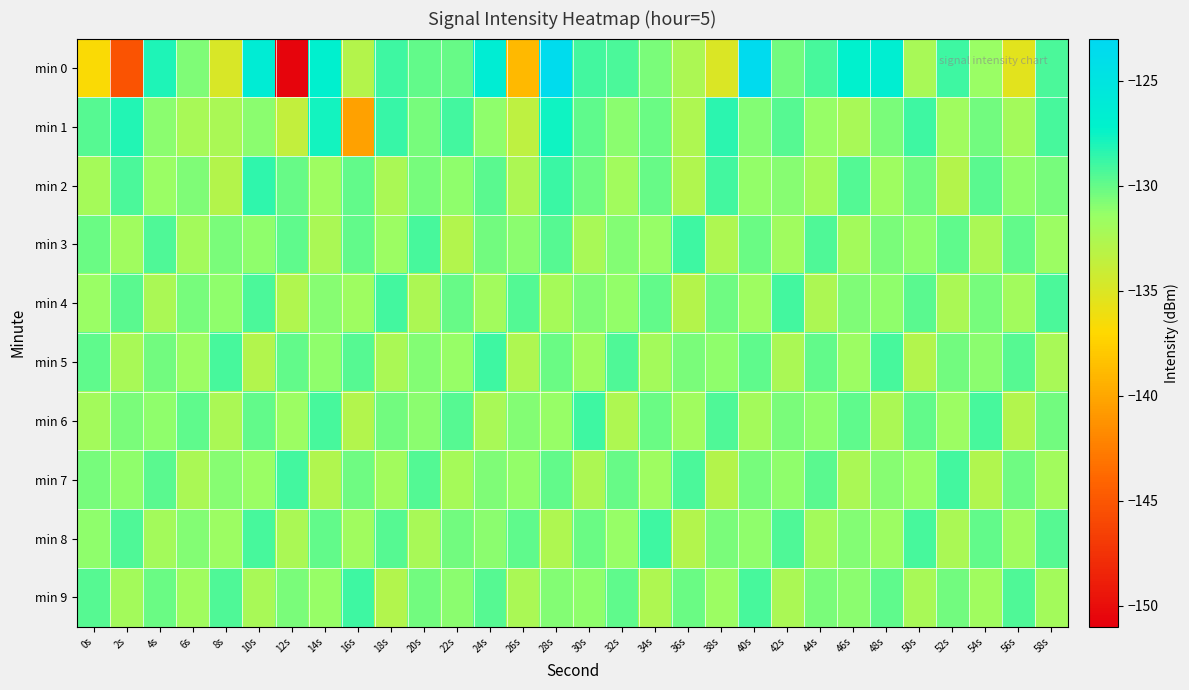

Which series has the largest total across all categories?

min 2